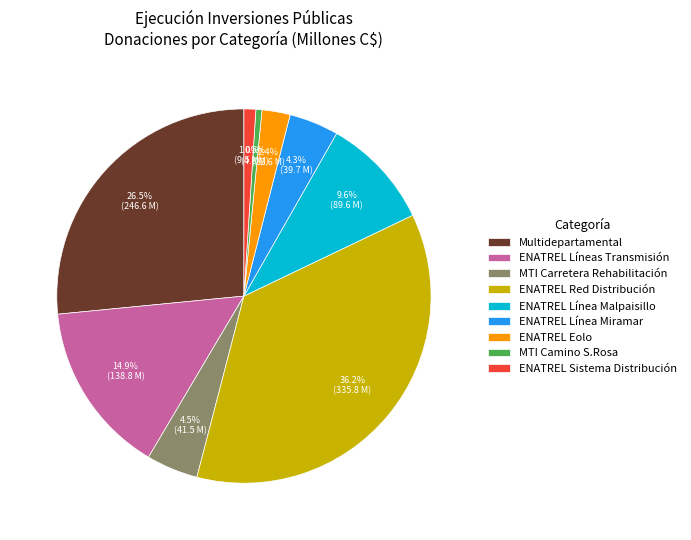

Which has a higher value, ENATREL Sistema Distribución or ENATREL Líneas Transmisión?

ENATREL Líneas Transmisión